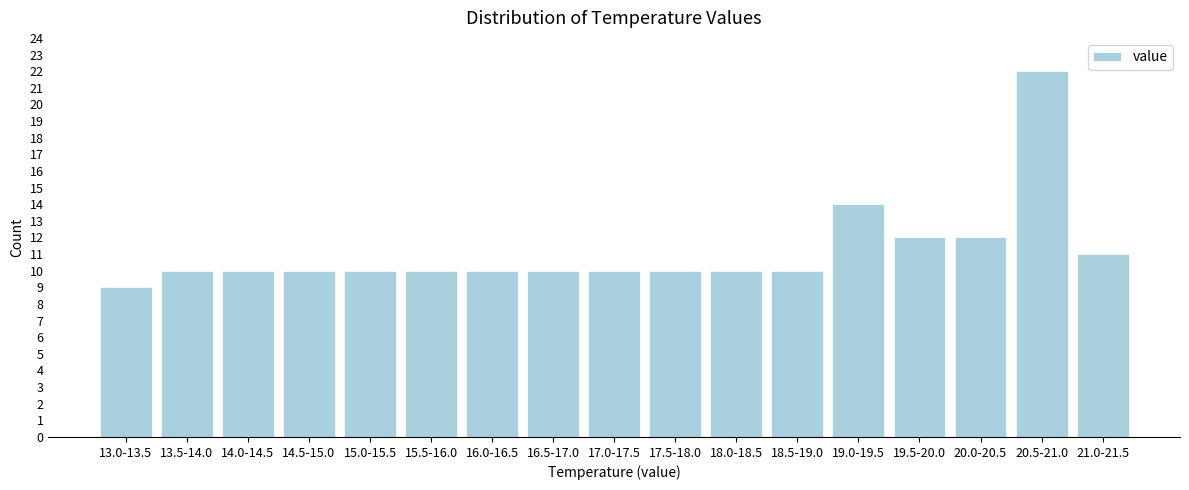

Reading left to right, list all the values displayed in this chart.

13.0-13.5=9	13.5-14.0=10	14.0-14.5=10	14.5-15.0=10	15.0-15.5=10	15.5-16.0=10	16.0-16.5=10	16.5-17.0=10	17.0-17.5=10	17.5-18.0=10	18.0-18.5=10	18.5-19.0=10	19.0-19.5=14	19.5-20.0=12	20.0-20.5=12	20.5-21.0=22	21.0-21.5=11